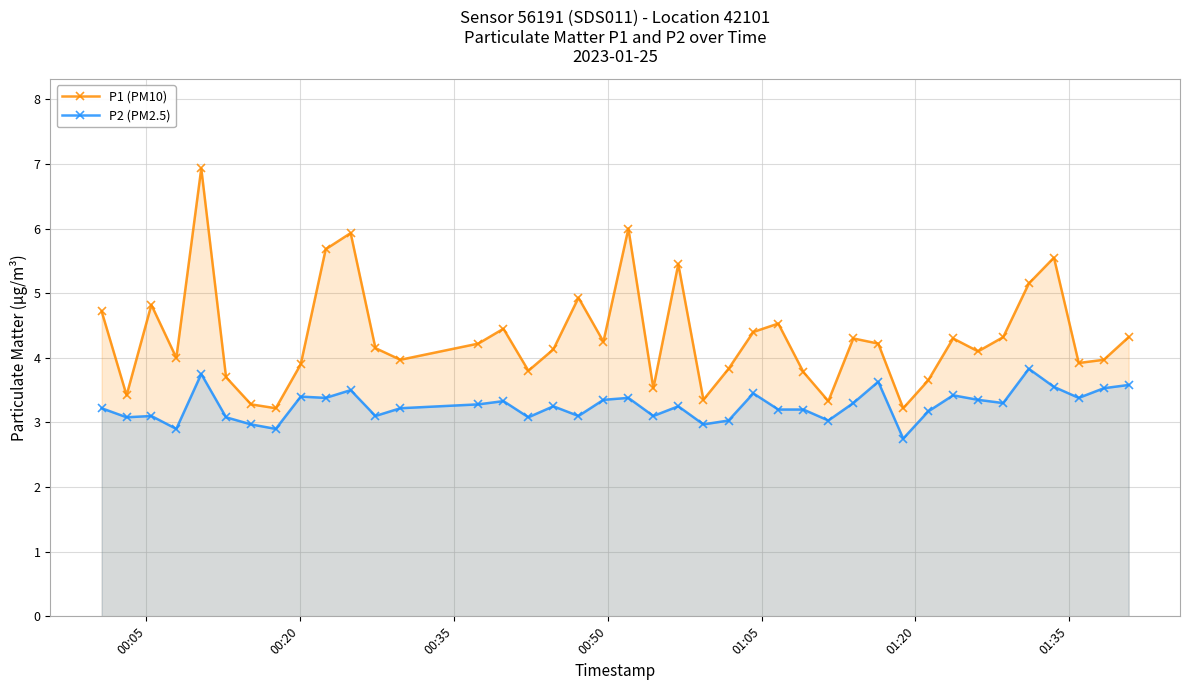

What is the value of the P1 (PM10) point at the 2nd from the left?

3.4